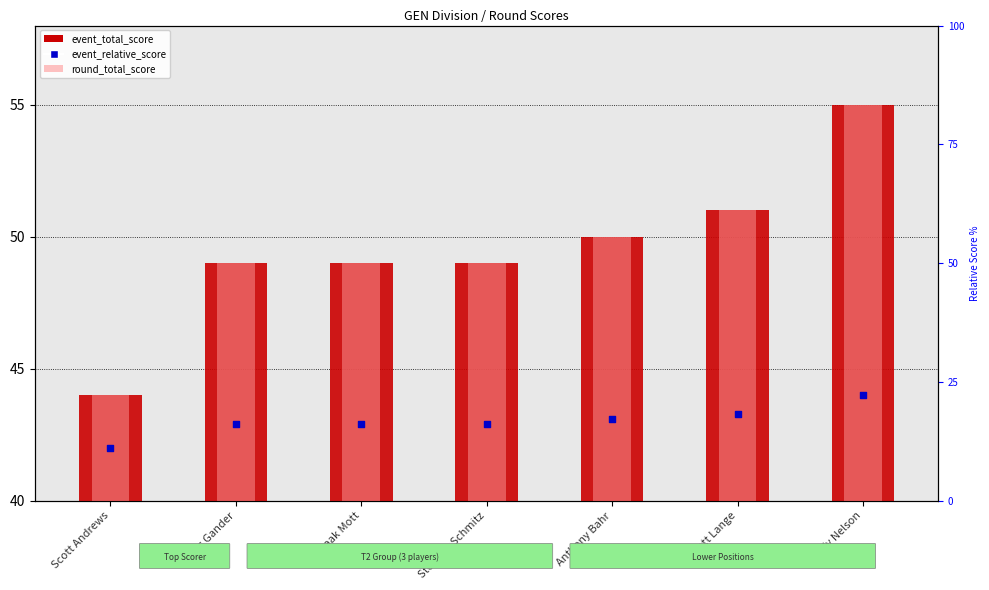

What is the total value across all series at Brady Nelson?

154.0